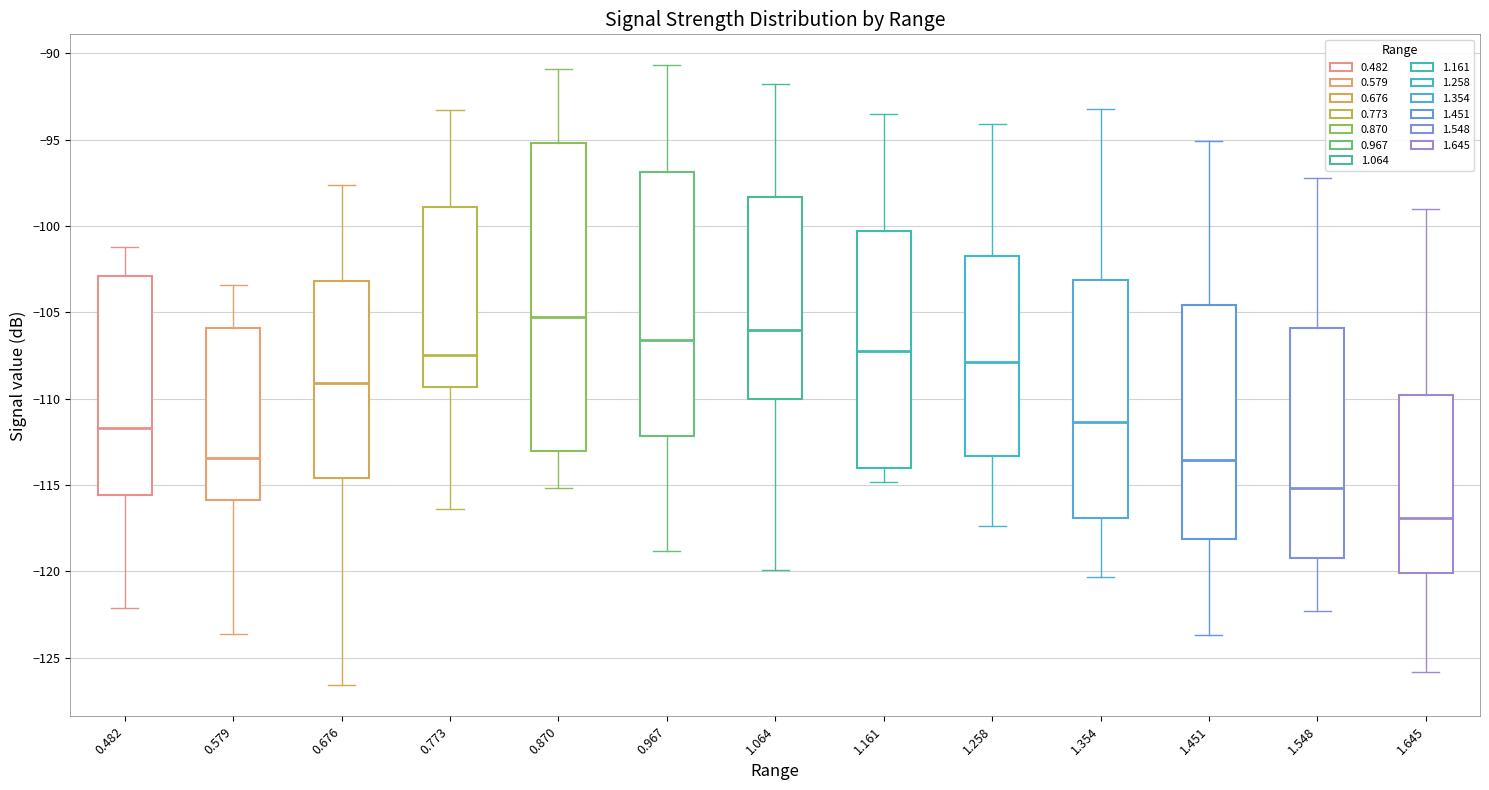

Which box is the tallest, from its lower edge to its upper edge?

0.870